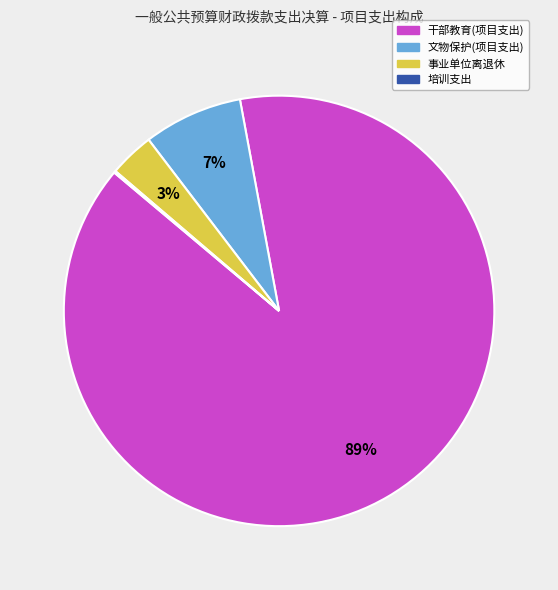

What is the largest slice in the pie chart?

干部教育(项目支出)